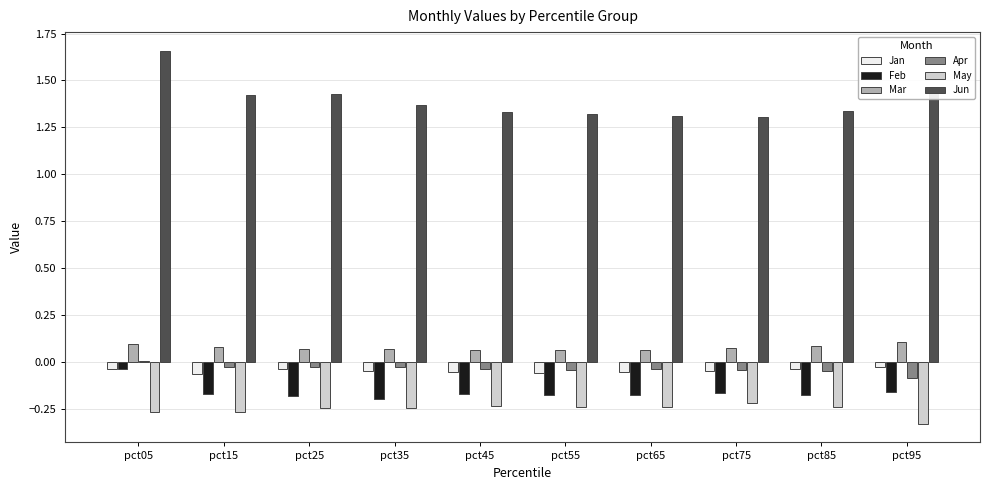

Is the value of May at pct95 greater than the value of Mar at pct15?

No